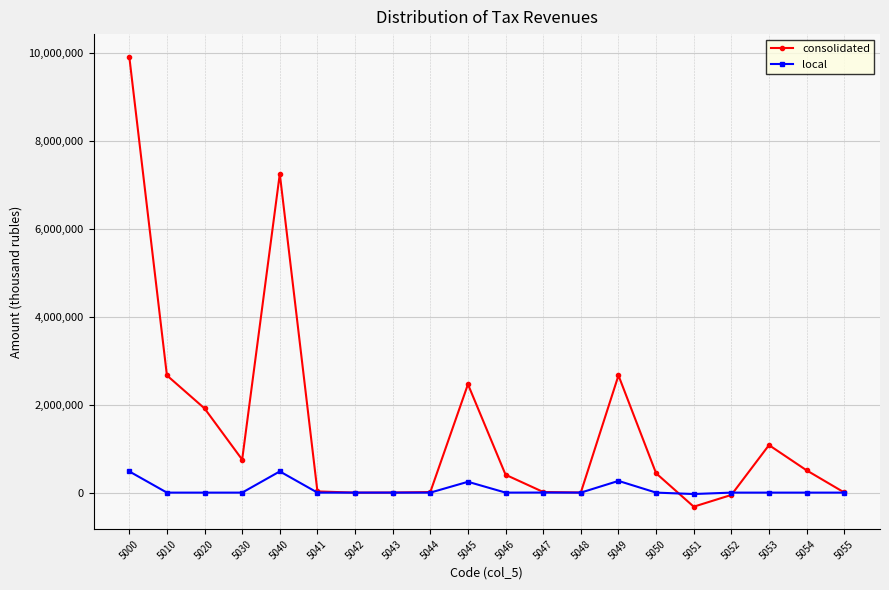

True or false: local and consolidated cross at least once.

True